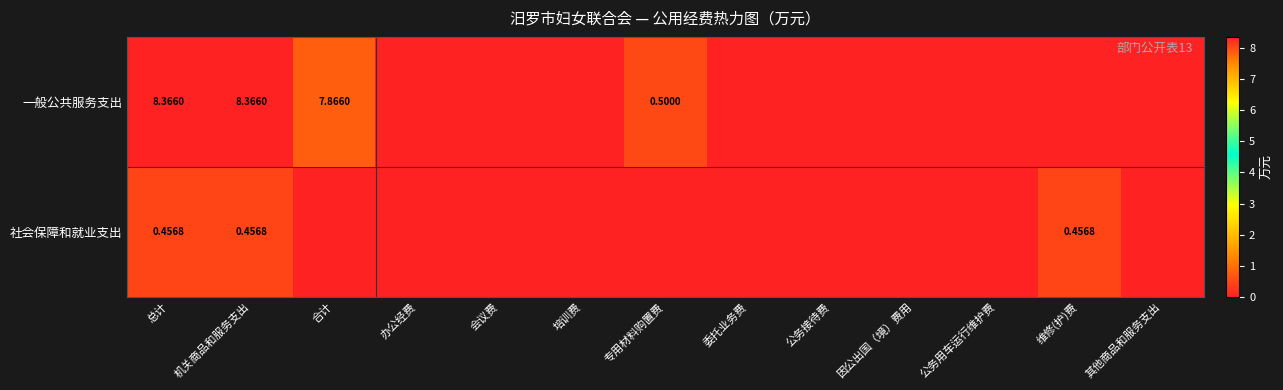

What is the sum of all 一般公共服务支出 values?

25.1